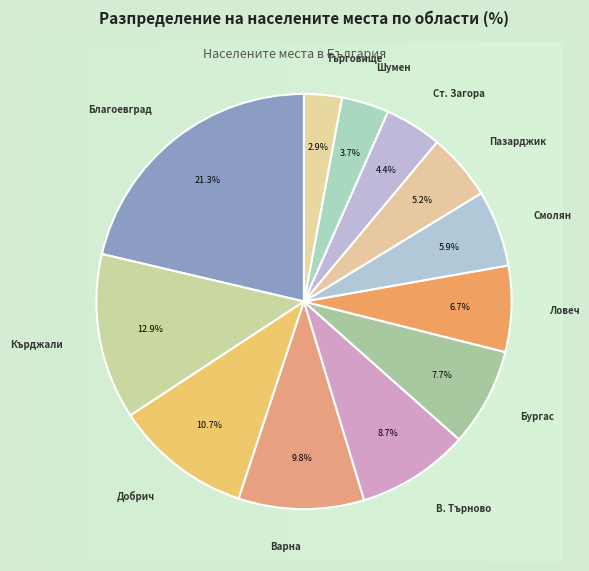

Approximately how many times larger is the value at Кърджали compared to Пазарджик?

2.5